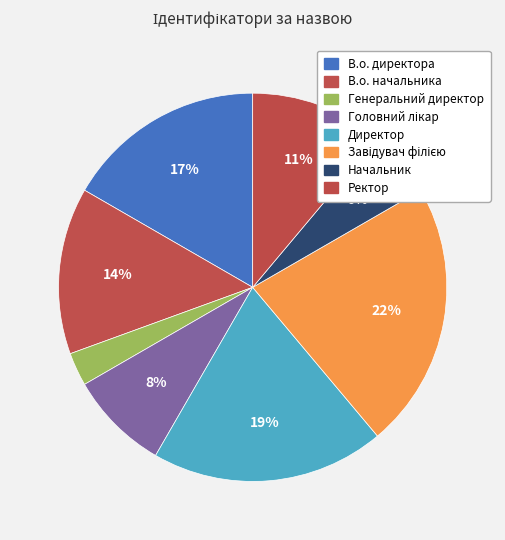

How many slices are in this pie chart?

8